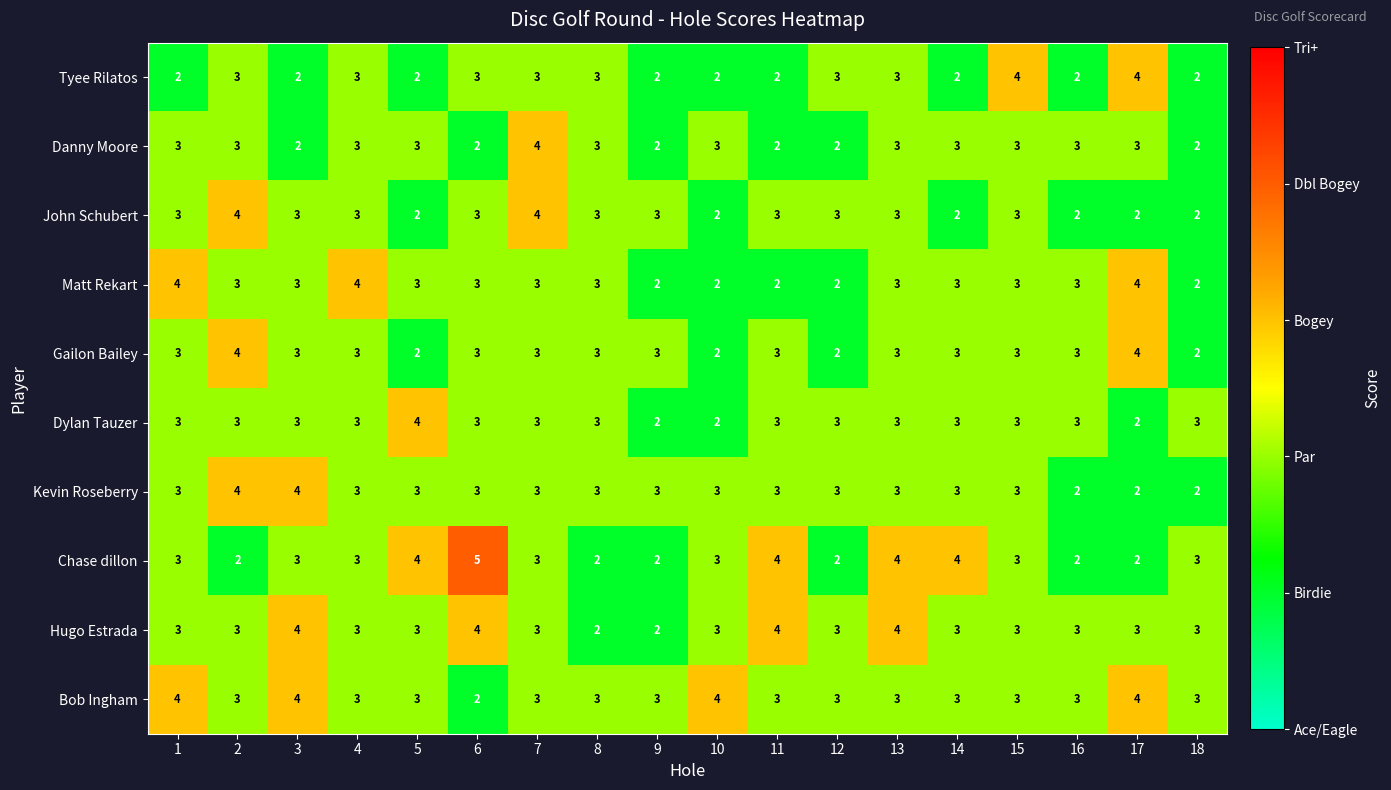

What is the average value of the Danny Moore series?

3